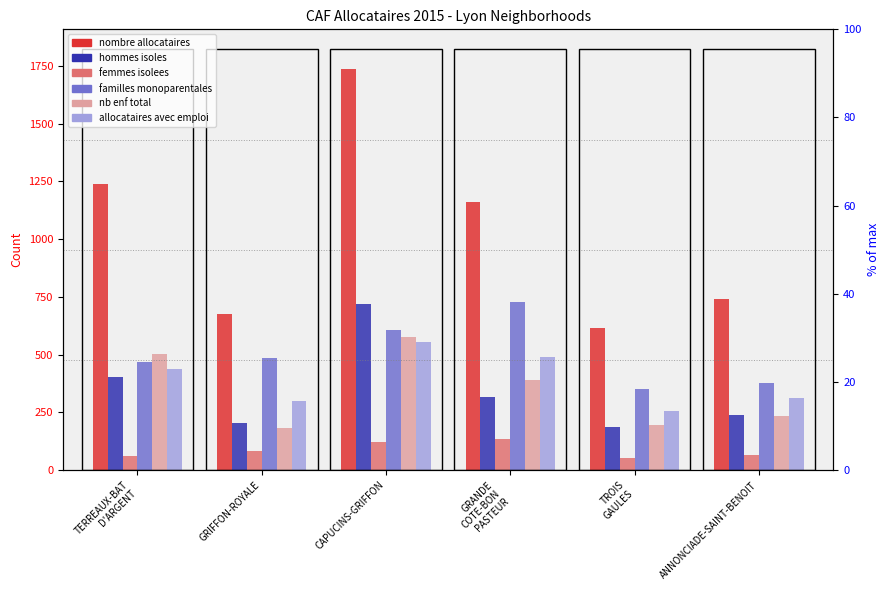

Which series has the largest total across all categories?

nombre allocataires